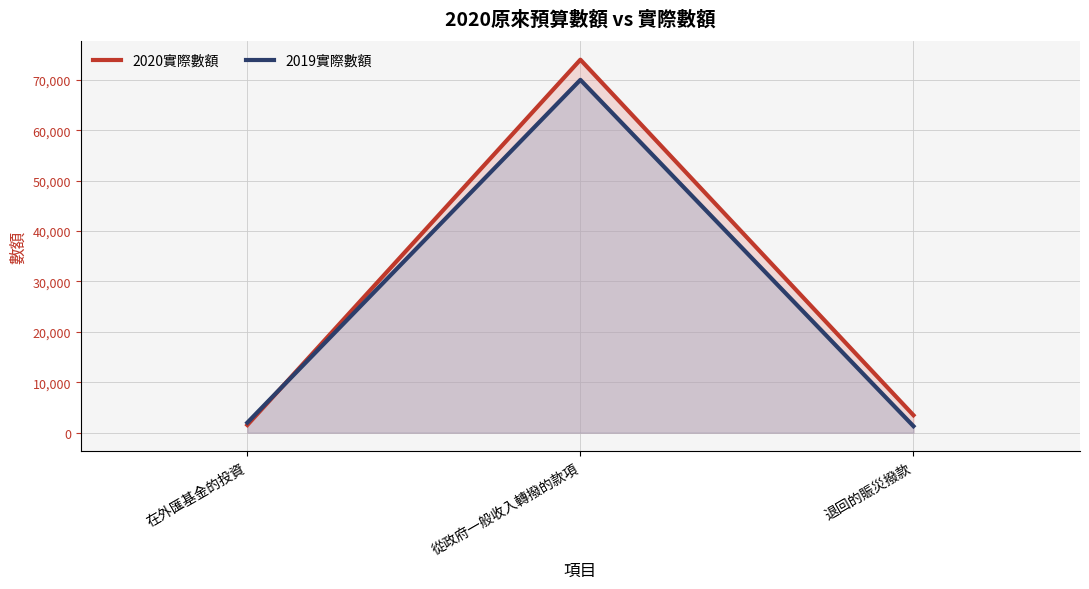

What is the sum of the 2019實際數額 values at 在外匯基金的投資 and 退回的賑災撥款?

3286